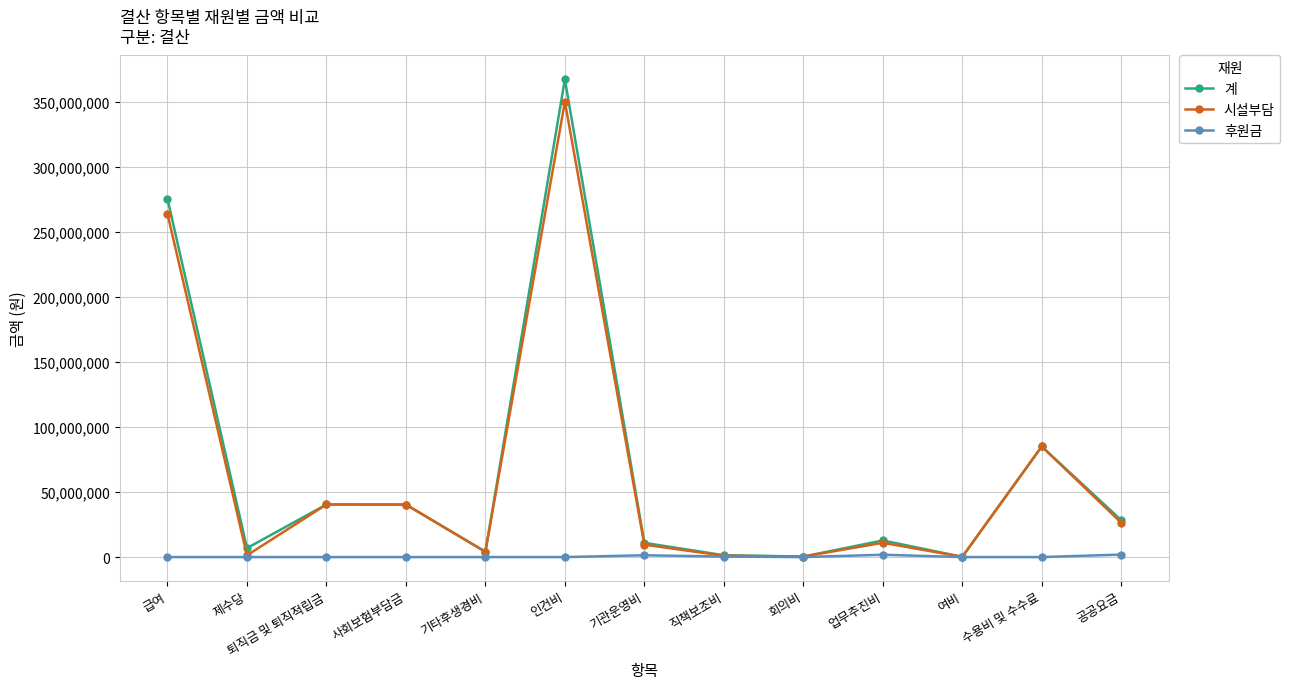

What is the label of the 9th point from the right?

기타후생경비